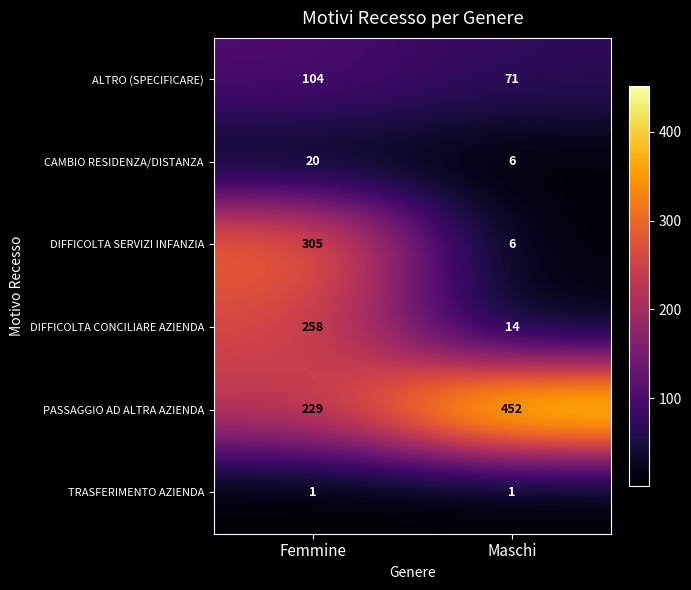

Reading left to right, transcribe all the data shown in this chart.

ALTRO (SPECIFICARE): 104	71
CAMBIO RESIDENZA/DISTANZA: 20	6
DIFFICOLTA SERVIZI INFANZIA: 305	6
DIFFICOLTA CONCILIARE AZIENDA: 258	14
PASSAGGIO AD ALTRA AZIENDA: 229	452
TRASFERIMENTO AZIENDA: 1	1